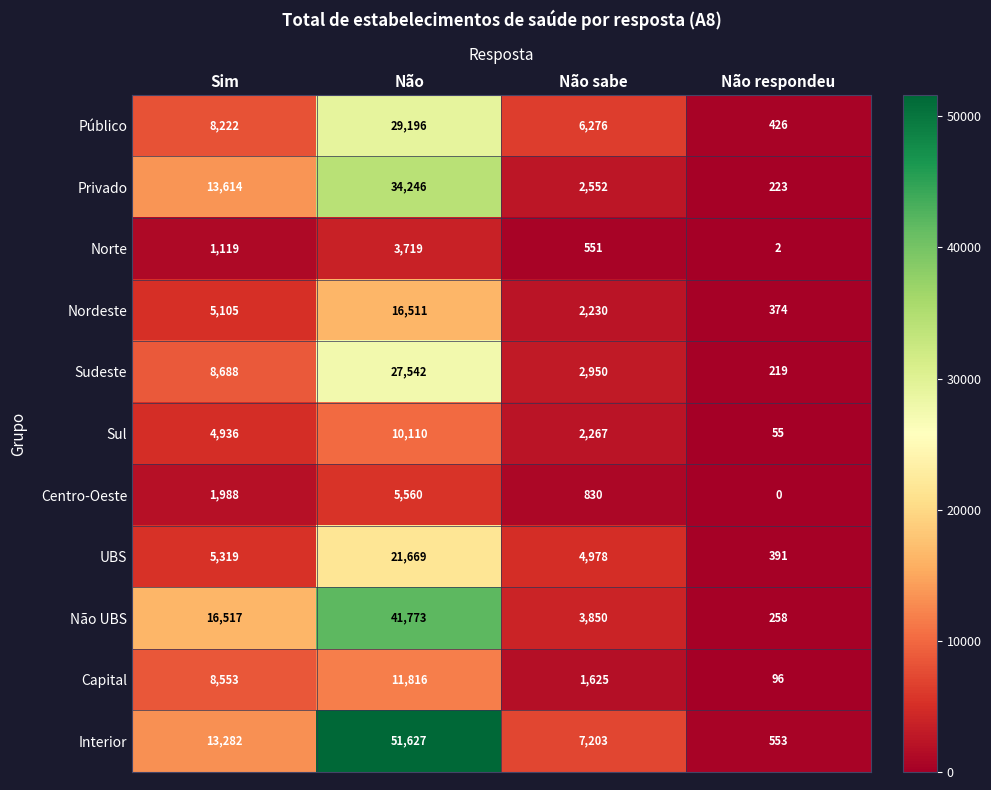

What is the lowest value of the Privado series?

223